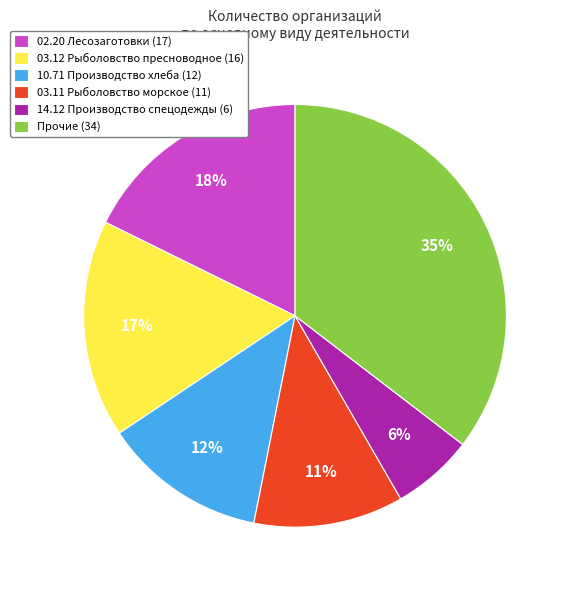

To the nearest percent, what is the average slice percentage?

17%